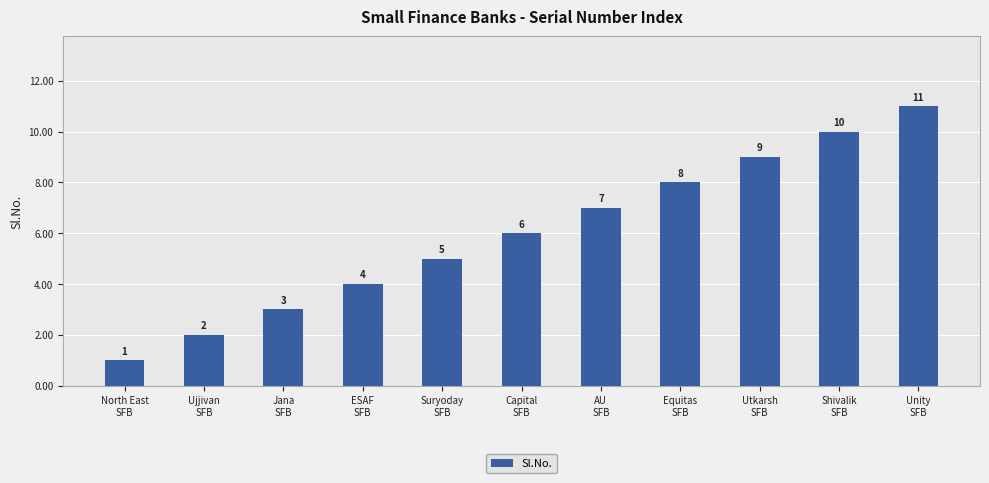

What is the label of the 4th bar from the right?

Equitas
SFB